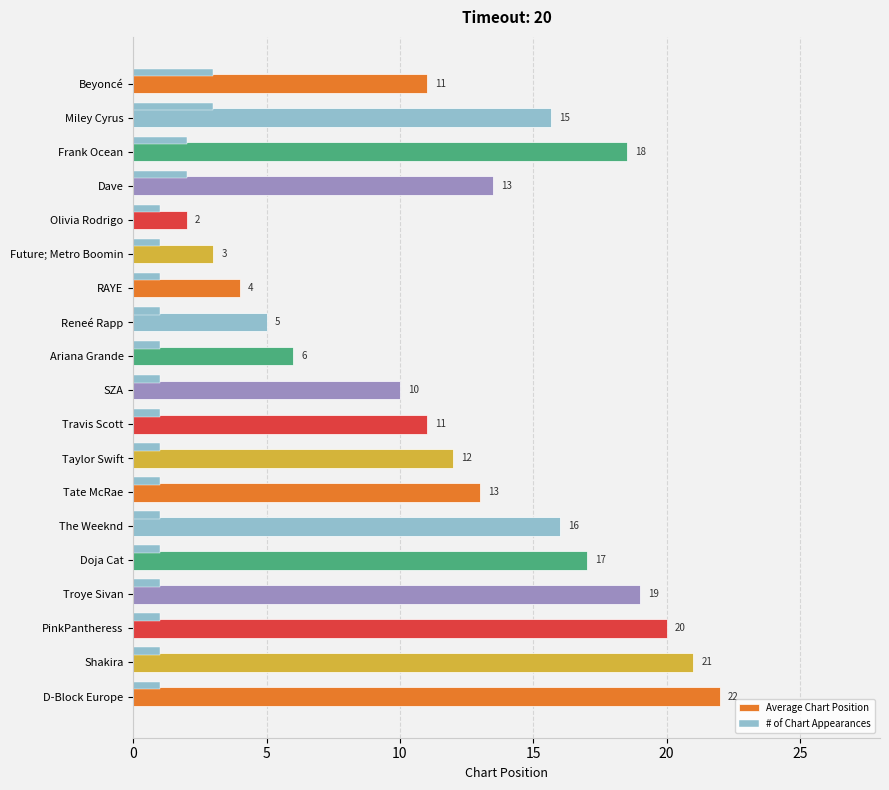

How many categories are shown in the chart?

19